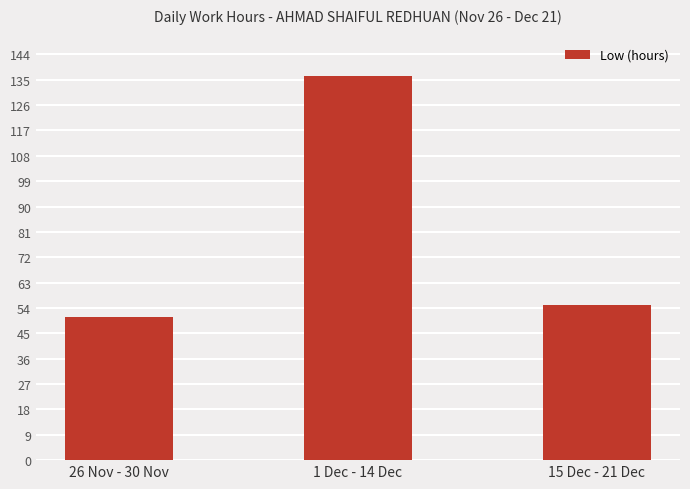

What is the difference between the second highest and minimum values?

4.3